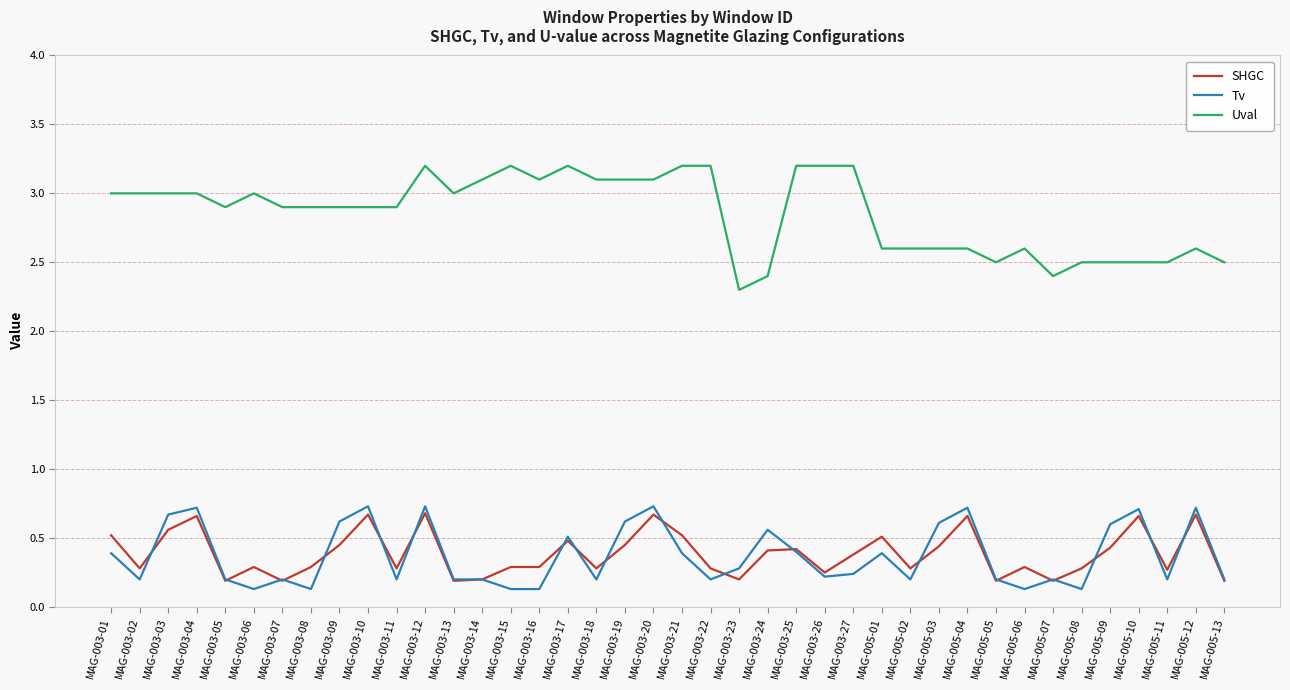

Does the chart display data point markers on the line(s)?

No